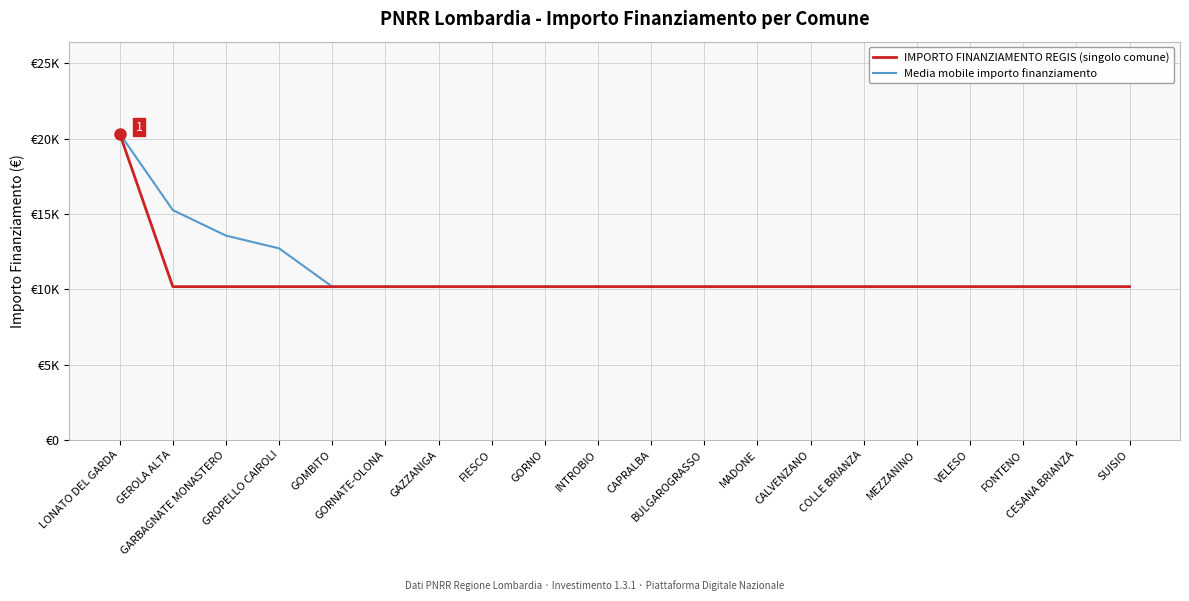

Does the chart have visible grid lines?

Yes